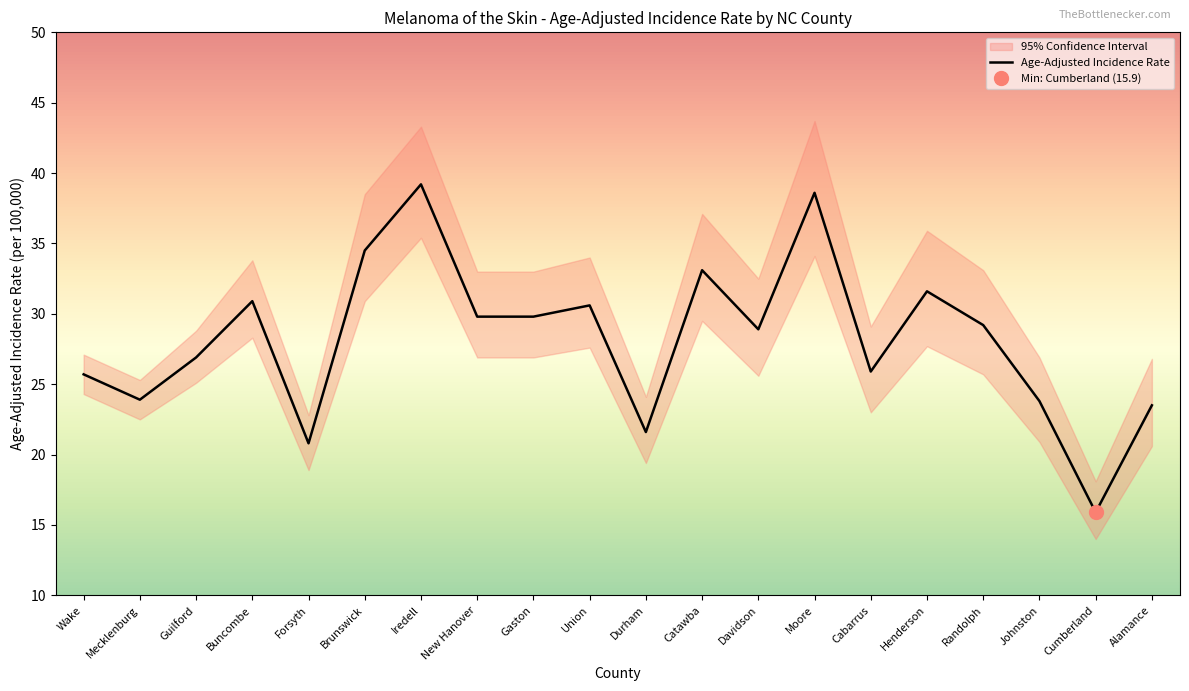

What is the average value?

28.2